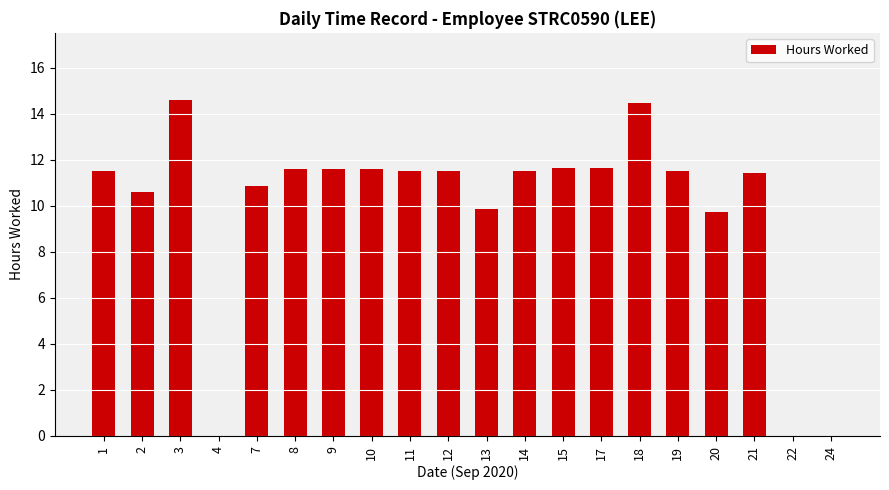

Is it true that the value at 20 is 9.7?

True